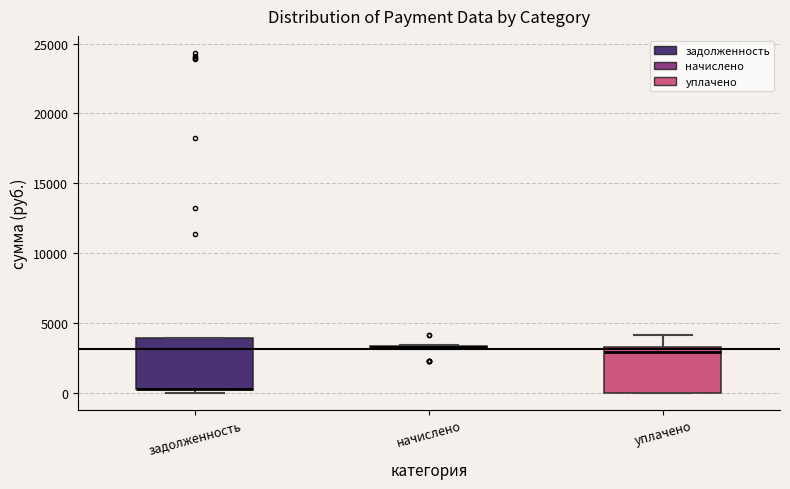

Where is the lower edge of the box for задолженность on the y-axis? The values are not printed on the chart, so give them approximately, as read against the axis.

500